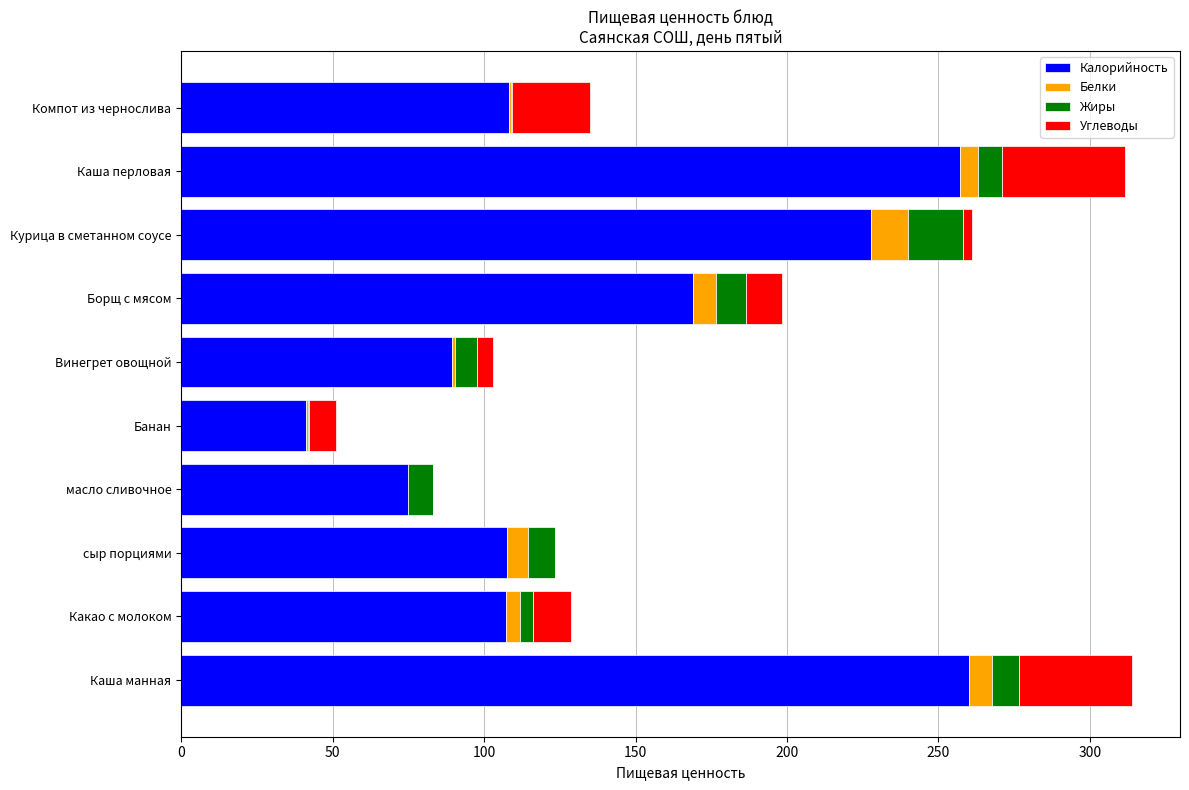

What is the total value across all series at Борщ с мясом?

198.2